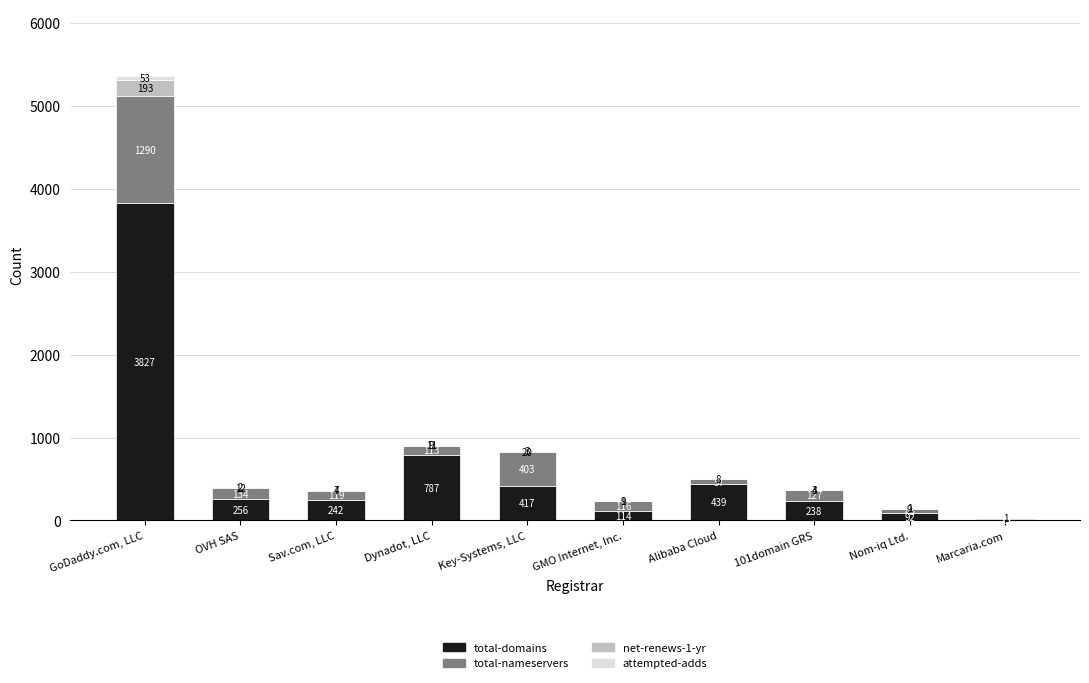

At which category is the sum across all series the highest?

GoDaddy.com, LLC